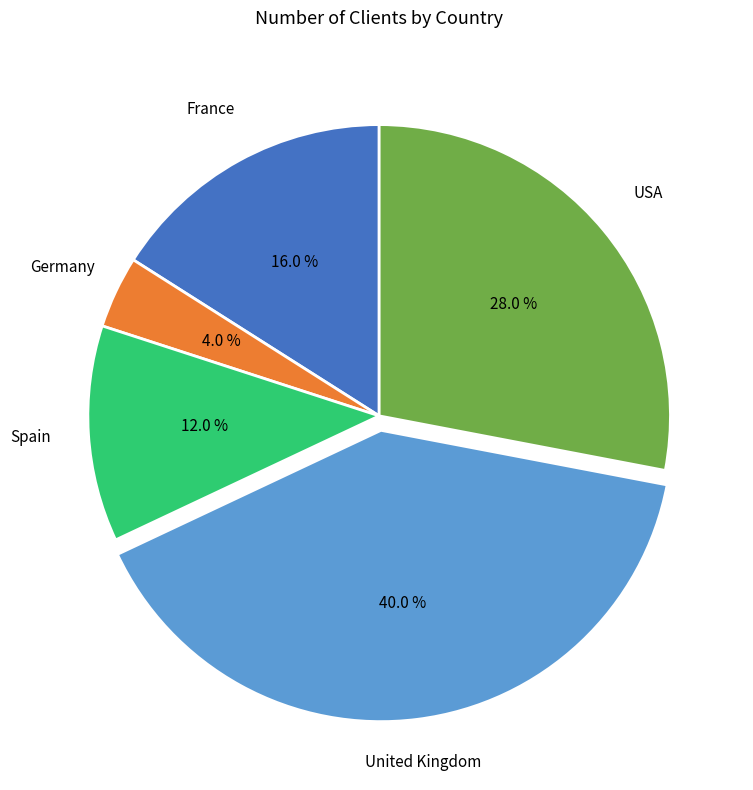

To the nearest percent, what portion does France represent?

16%